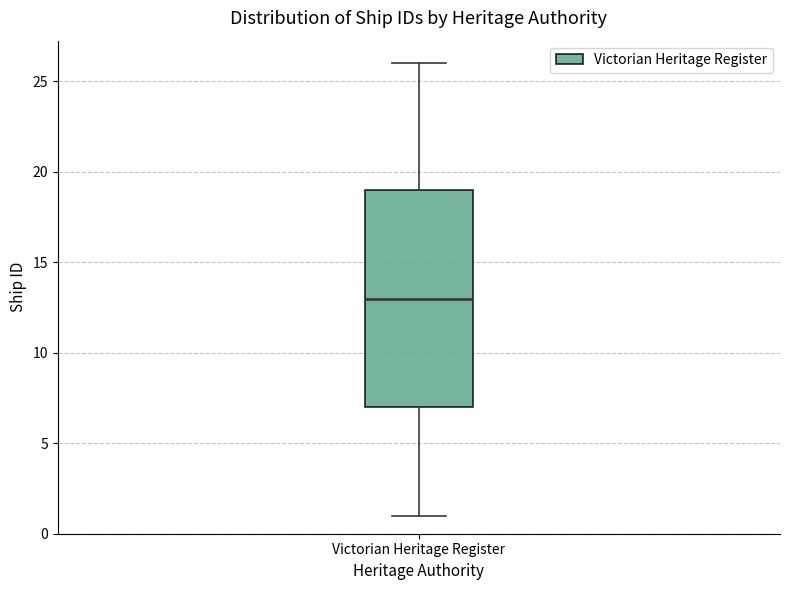

Read this box plot against the y-axis: the position of the median line, the range covered by the box, and the ends of both whiskers. The values are not printed on the chart, so give them approximately, as read against the axis.

median 13, box 7 to 19, whiskers 1 to 26